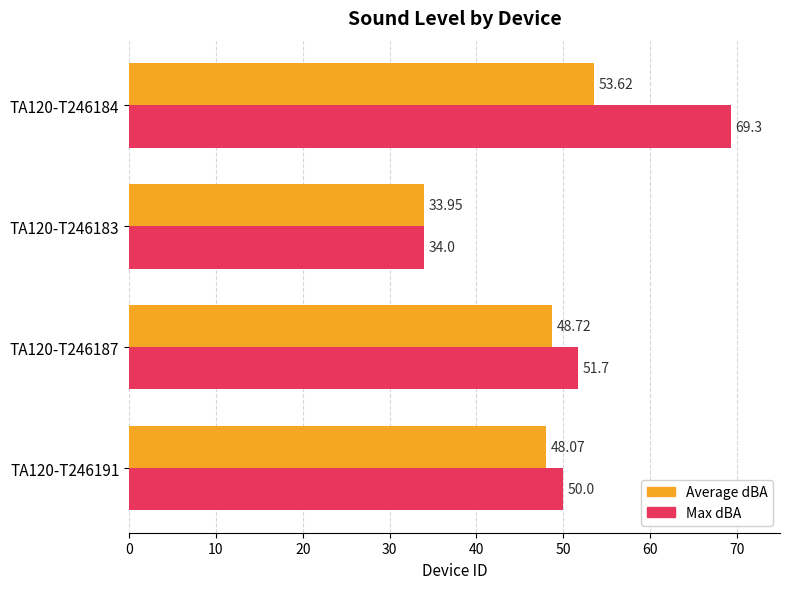

What are all the series names shown in the legend?

Average dBA, Max dBA